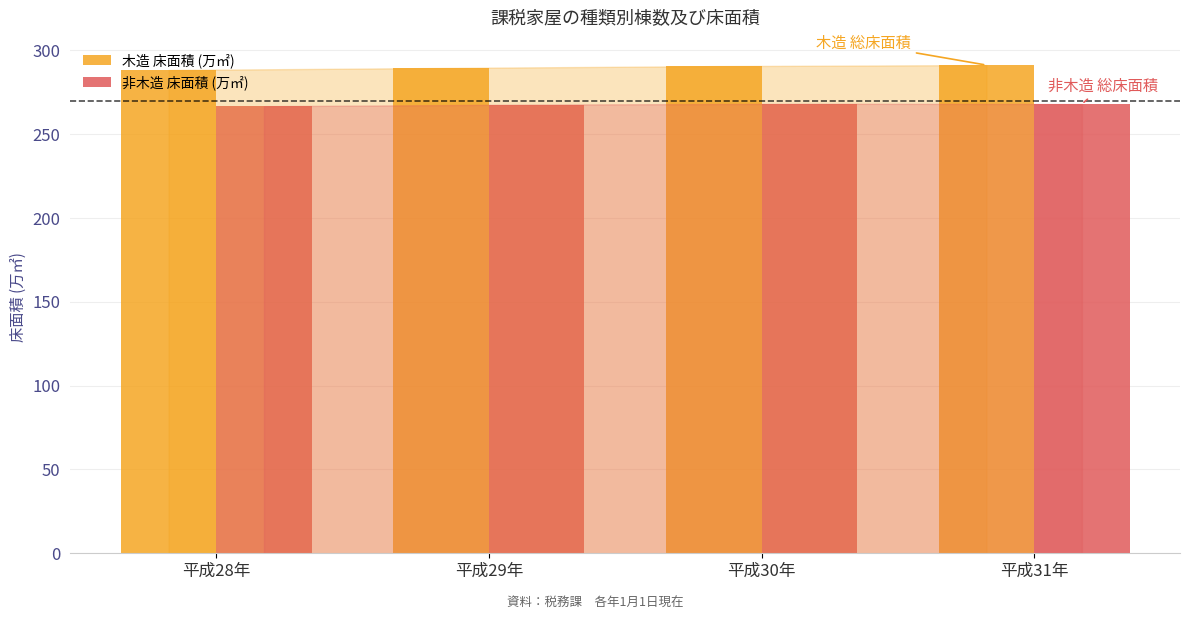

List the series in order of their overall mean, highest first.

木造 床面積 (万㎡), 非木造 床面積 (万㎡)